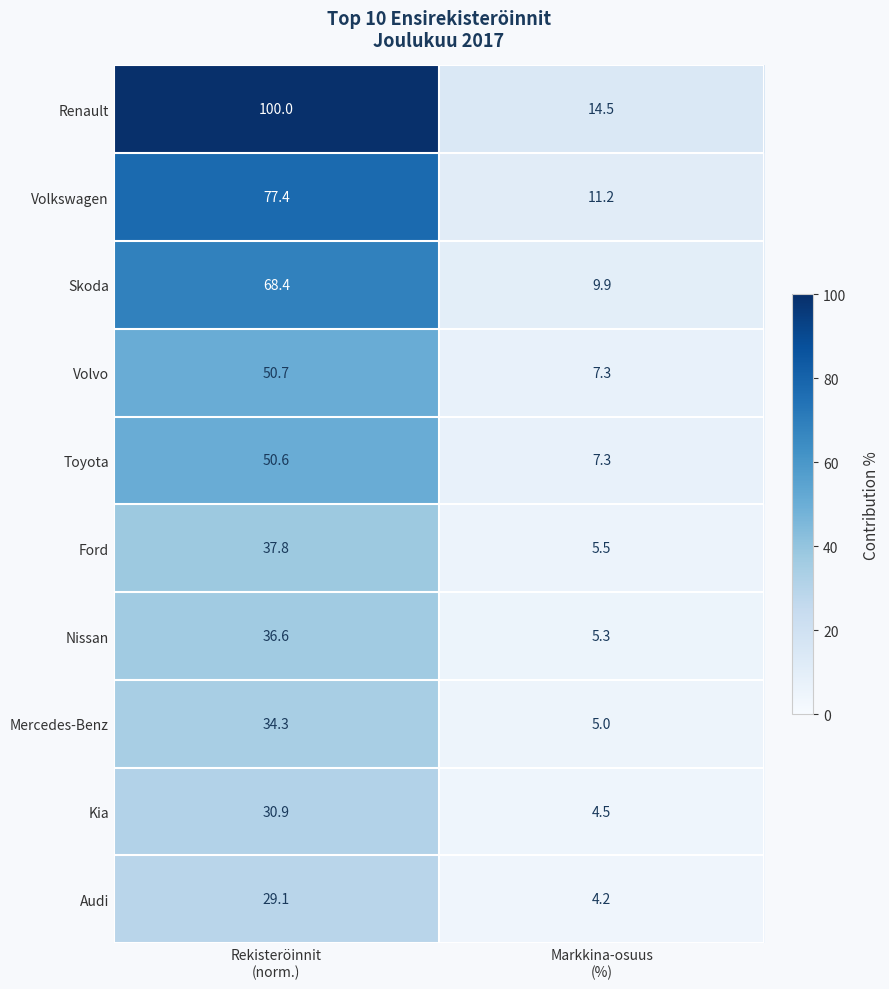

Which series has the widest spread of values?

Renault